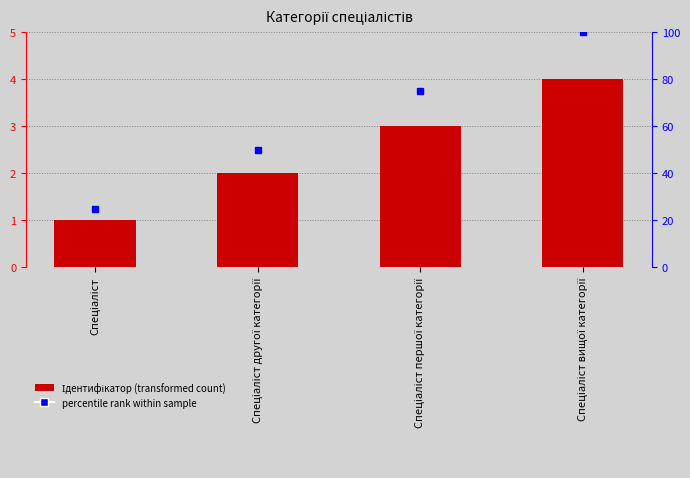

Are the bars grouped side by side (vs. stacked)?

No